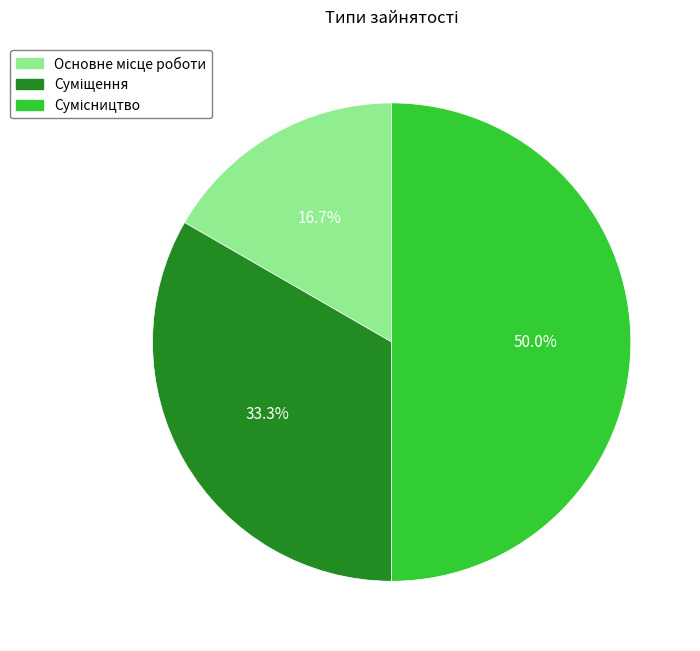

To the nearest percent, what percentage of the pie is Суміщення?

33%